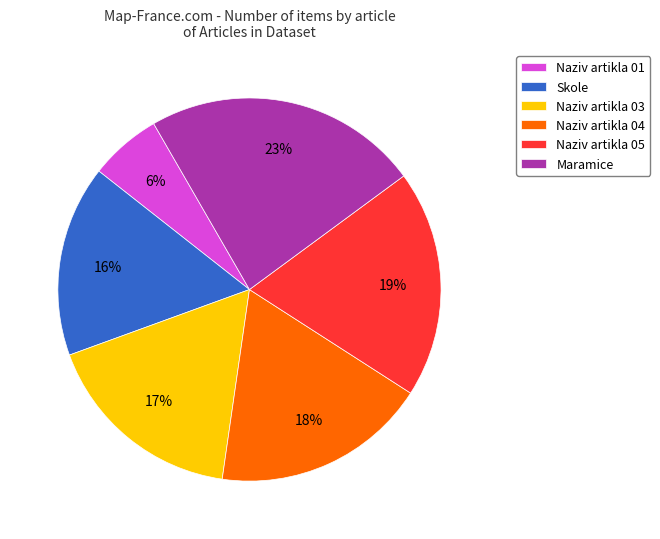

Which category has the biggest portion of the pie?

Maramice